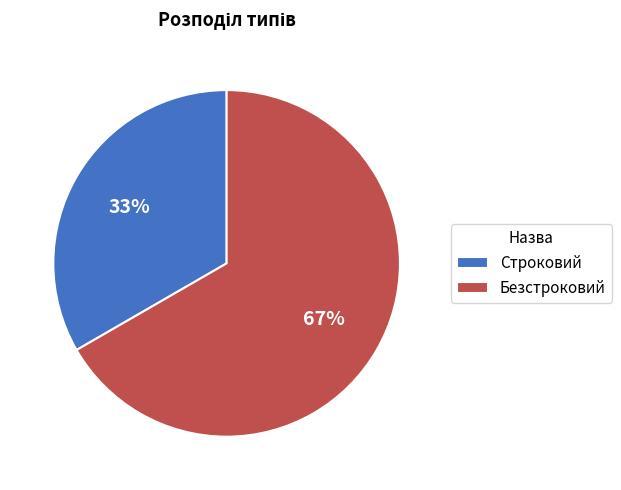

Combined, do Безстроковий and Строковий account for over 50%?

Yes